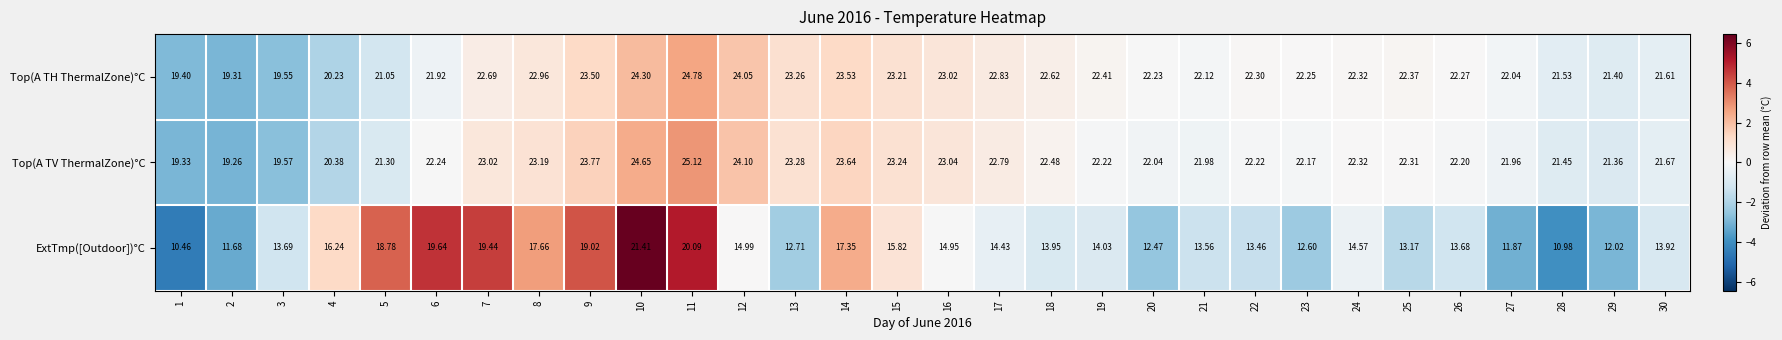

Which series has the largest total across all categories?

Top(A TV ThermalZone)°C